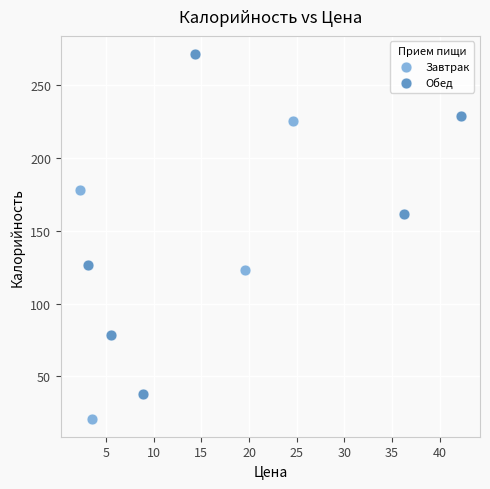

Which series has the widest spread of Y values?

Обед